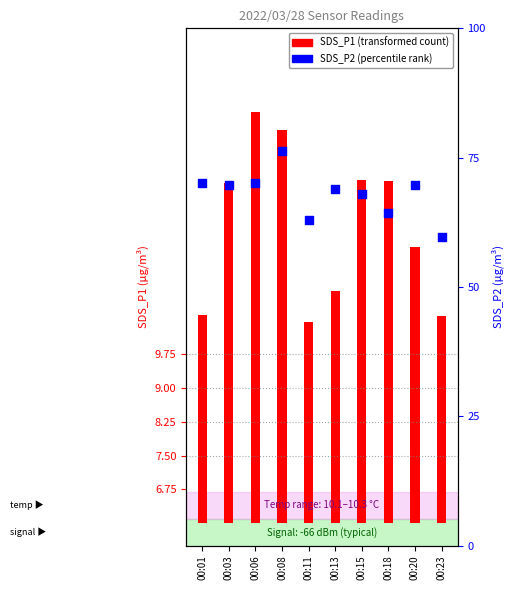

Between 00:03 and 00:11, which is larger?

00:03